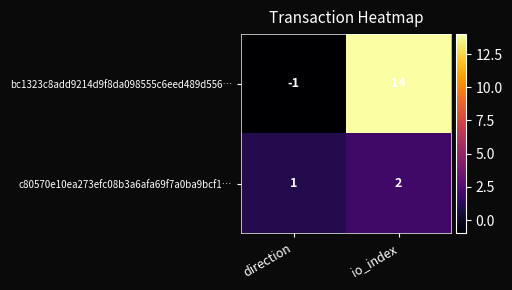

Reading left to right, list all the values displayed in this chart.

bc1323c8add9214d9f8da098555c6eed489d556…: -1	14
c80570e10ea273efc08b3a6afa69f7a0ba9bcf1…: 1	2